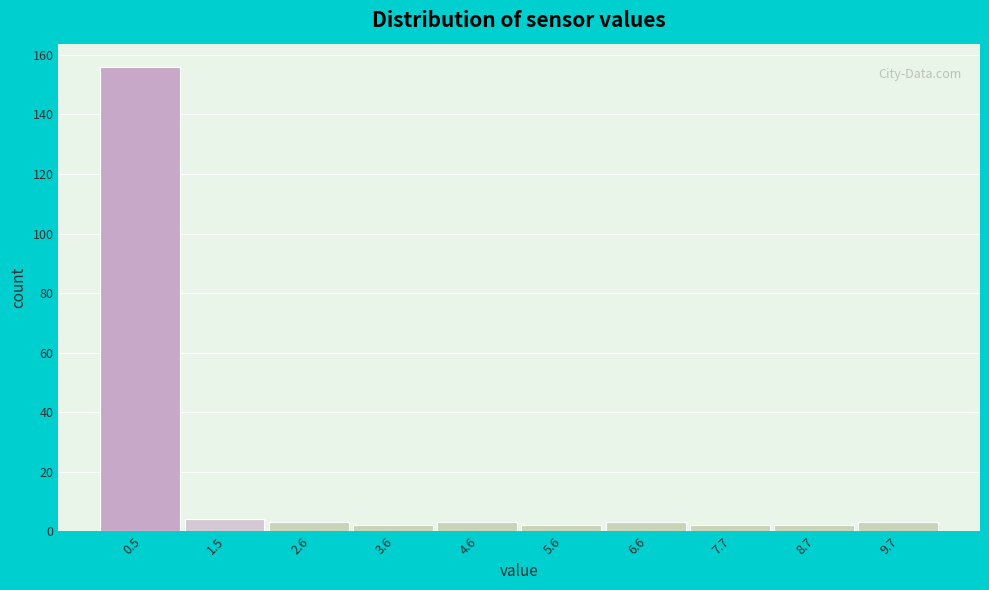

Reading left to right, list every bar in this chart as the range it spans on the x-axis followed by its height. Neither the bar edges nor the heights are printed on the chart, so give them approximately, as read against the axes.

0.0 to 1.0: 156
1.0 to 2.0: 4
2.0 to 3.0: 4
3.0 to 4.0: 2
4.0 to 5.2: 4
5.2 to 6.2: 2
6.2 to 7.2: 4
7.2 to 8.2: 2
8.2 to 9.2: 2
9.2 to 10.2: 4